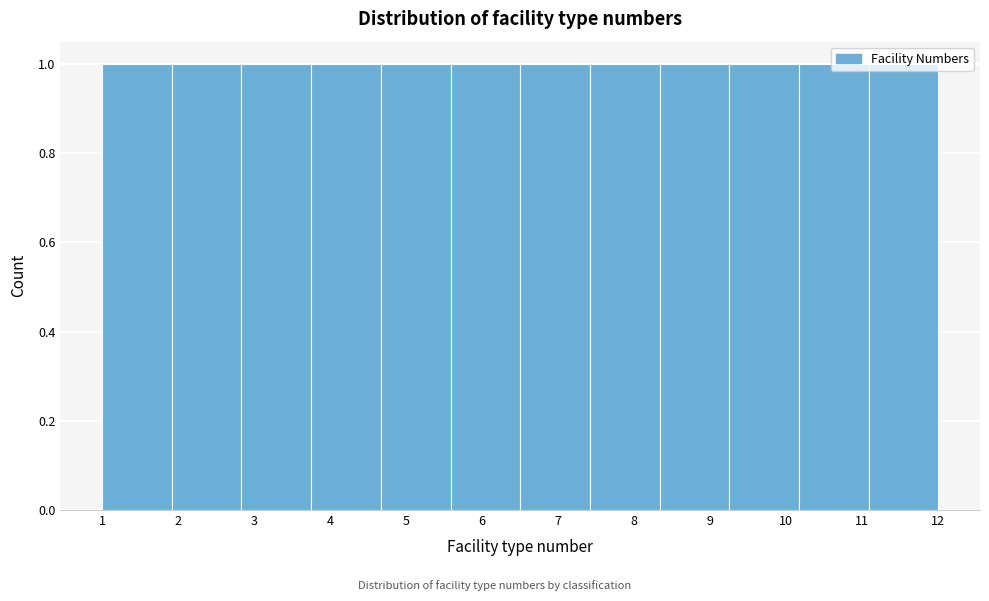

Reading left to right, transcribe this chart: for each bar, give the range it covers on the x-axis and its height. Neither the bar edges nor the heights are printed on the chart, so give them approximately, as read against the axes.

1.0 to 1.9: 1
1.9 to 2.8: 1
2.8 to 3.8: 1
3.8 to 4.7: 1
4.7 to 5.6: 1
5.6 to 6.5: 1
6.5 to 7.4: 1
7.4 to 8.3: 1
8.3 to 9.3: 1
9.3 to 10.2: 1
10.2 to 11.1: 1
11.1 to 12.0: 1